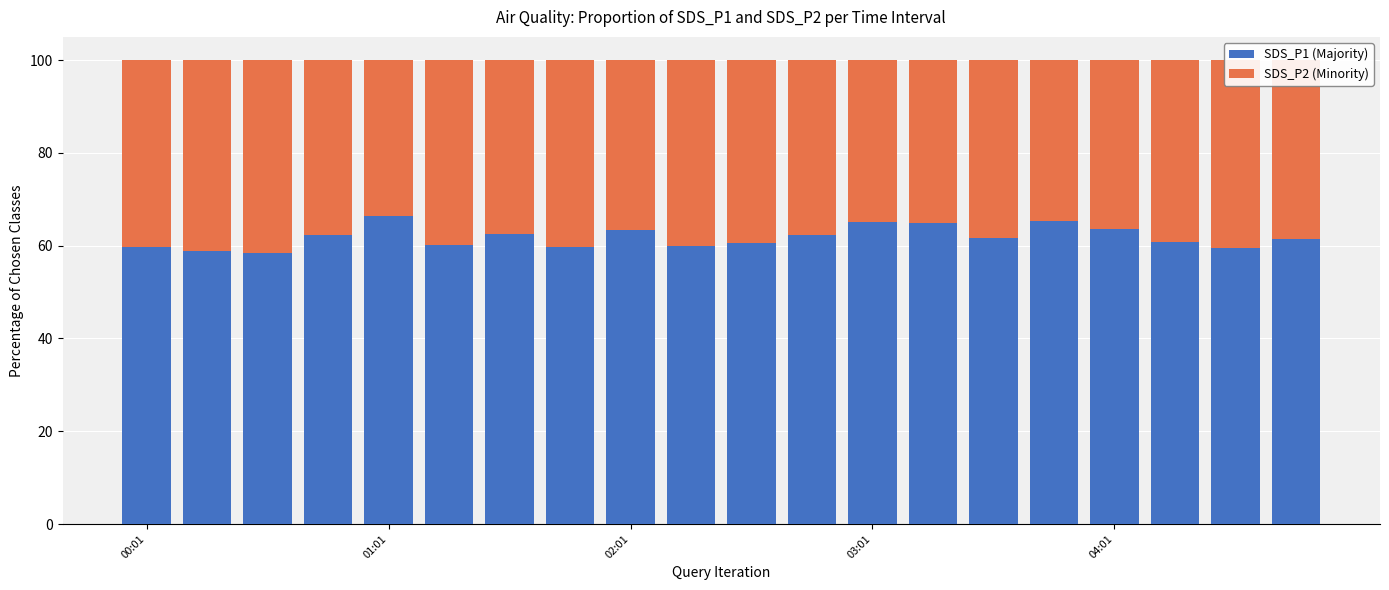

What is the minimum value for SDS_P1 (Majority)?

58.3